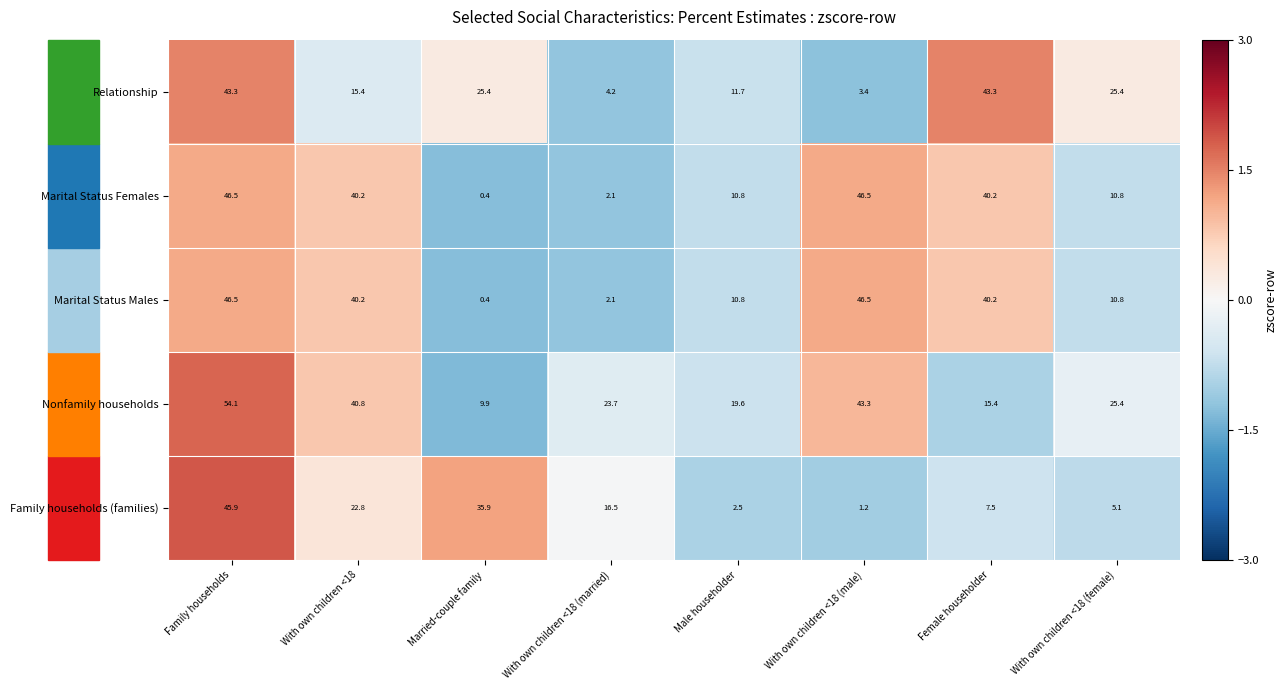

What is the greatest value displayed?

54.1